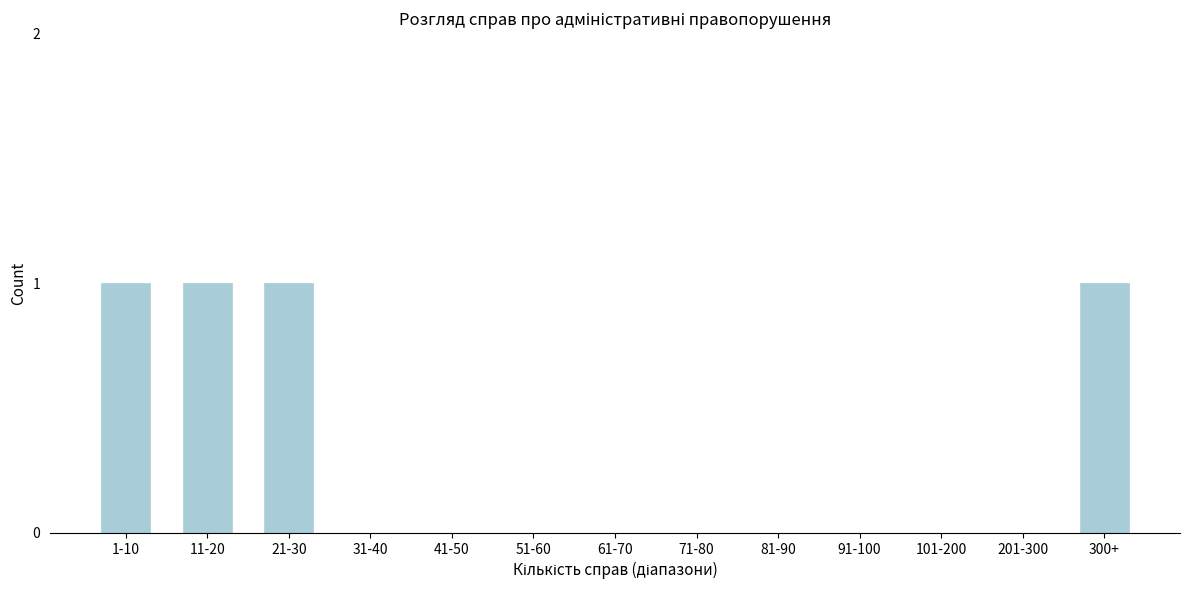

Reading left to right, extract all data points from this chart.

1-10=1	11-20=1	21-30=1	31-40=0	41-50=0	51-60=0	61-70=0	71-80=0	81-90=0	91-100=0	101-200=0	201-300=0	300+=1